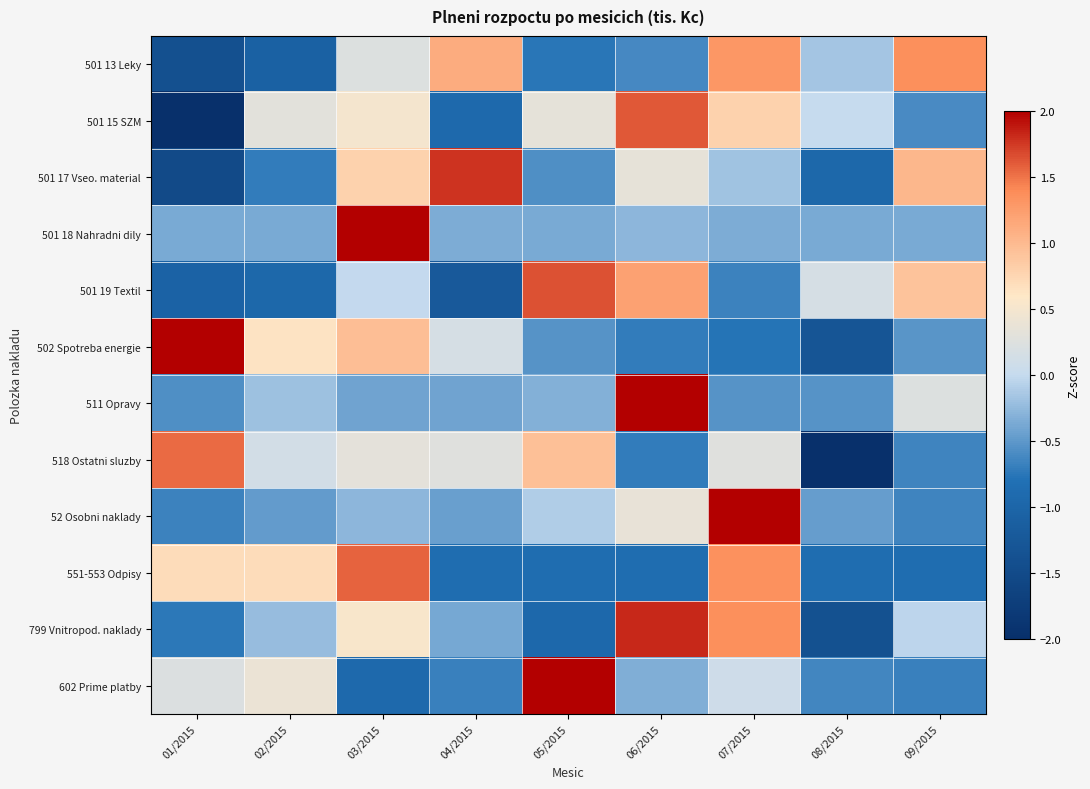

Which has a higher value, 05/2015 or 09/2015?

09/2015